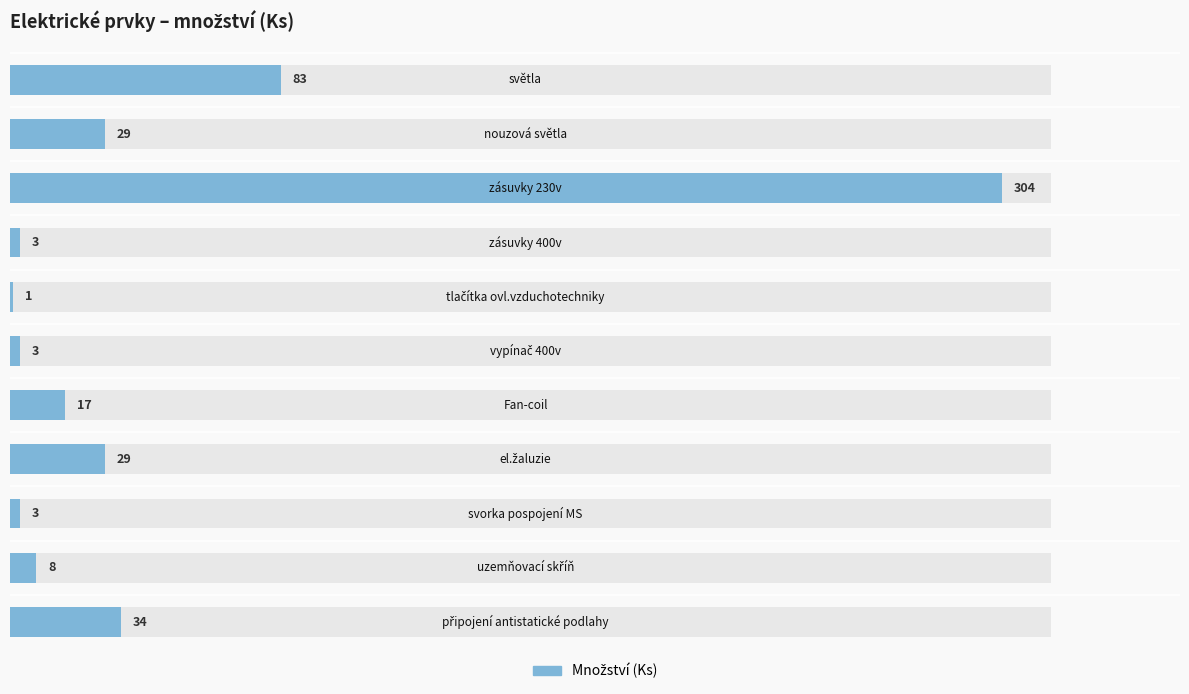

Reading left to right, list all the values displayed in this chart.

83	29	304	3	1	3	17	29	3	8	34